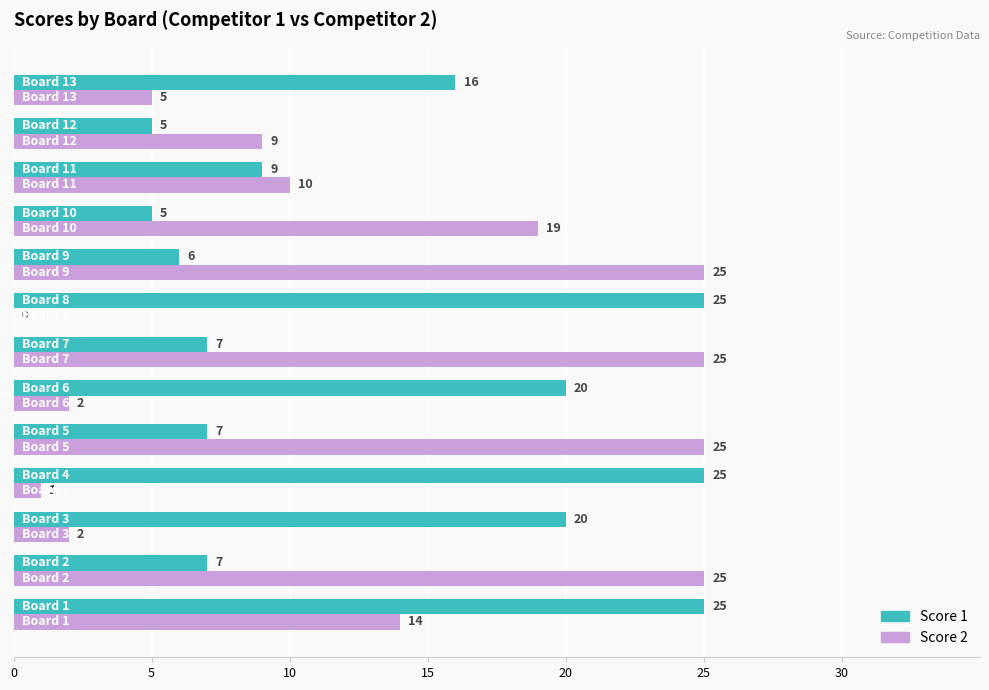

How many positive values does the Score 2 series have?

12